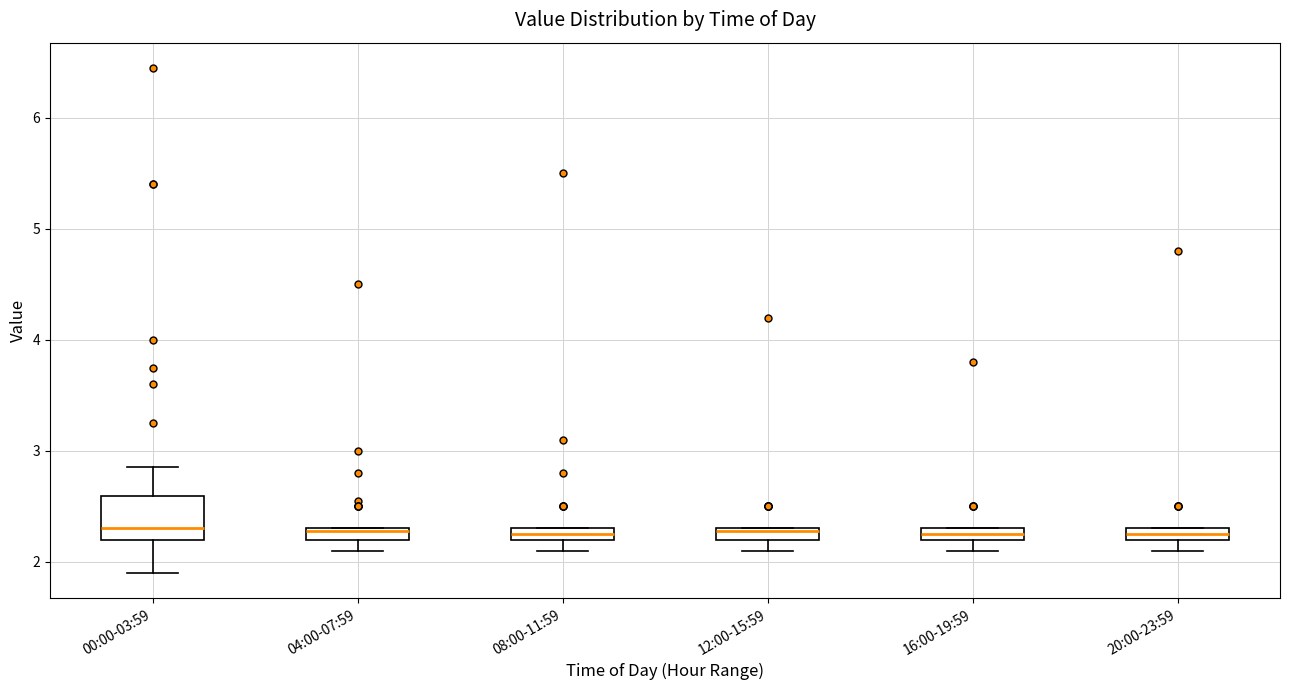

Where is the upper edge of the box for 16:00-19:59 on the y-axis? The values are not printed on the chart, so give them approximately, as read against the axis.

2.3